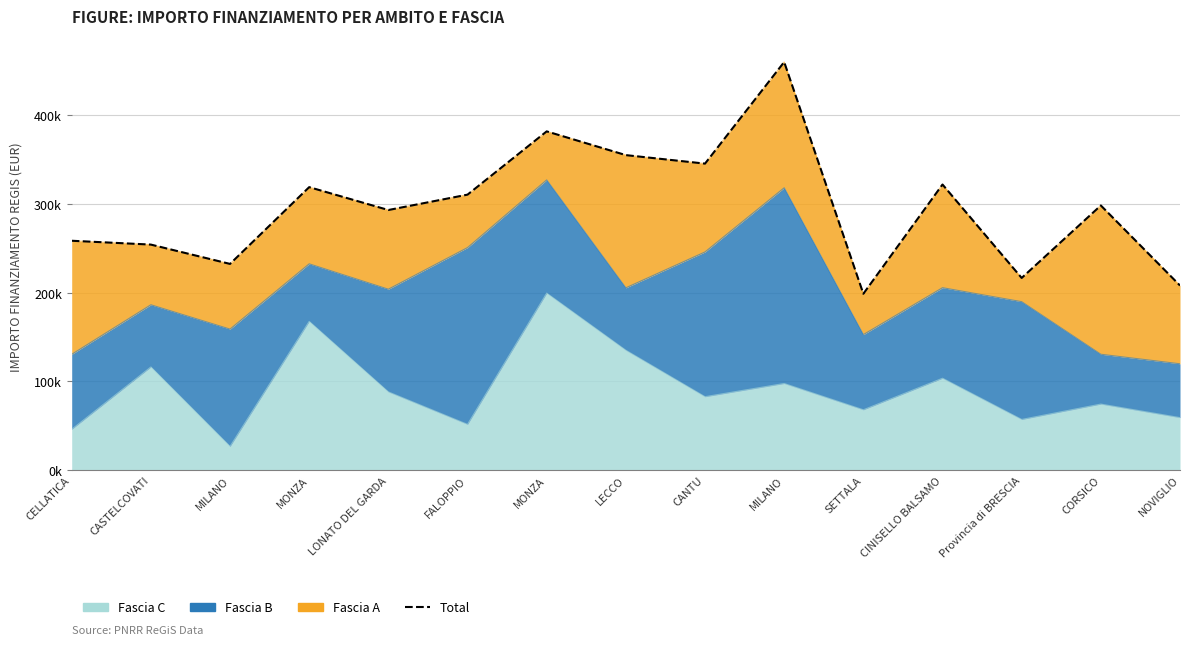

Rank the categories by value from lowest to highest.

SETTALA, NOVIGLIO, Provincia di BRESCIA, MILANO, CASTELCOVATI, CELLATICA, LONATO DEL GARDA, CORSICO, FALOPPIO, MONZA, CINISELLO BALSAMO, CANTU, LECCO, MONZA, MILANO